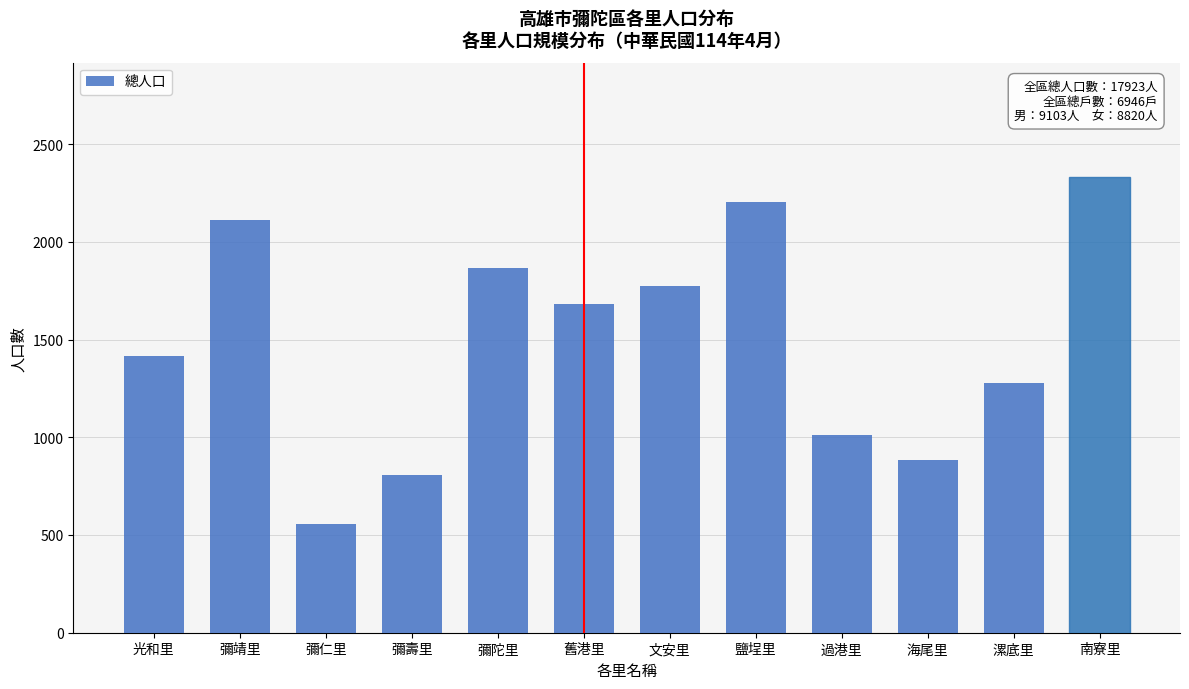

Reading left to right, transcribe all the data shown in this chart.

1417	2112	554	809	1867	1680	1772	2205	1013	886	1275	2333